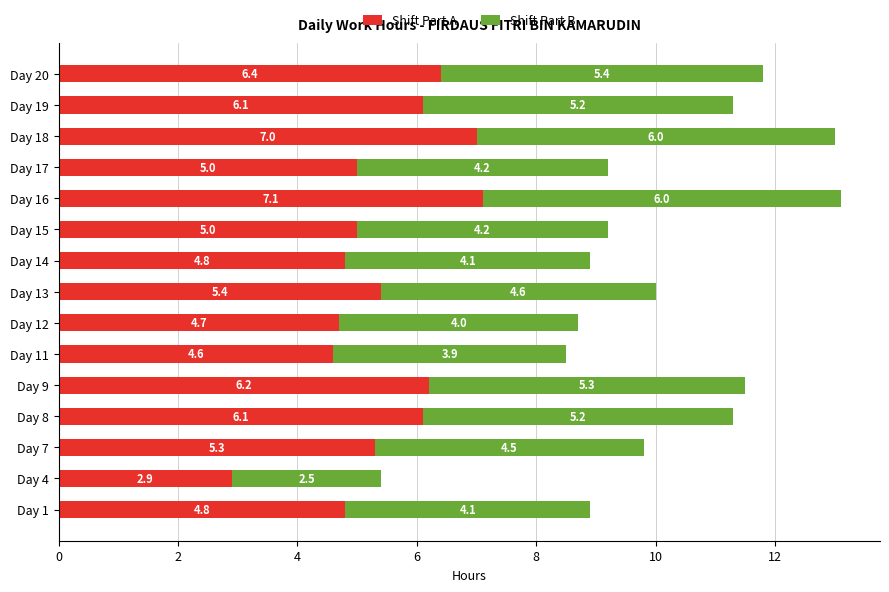

What is the difference between the second highest and minimum values in the Shift Part A series?

4.1